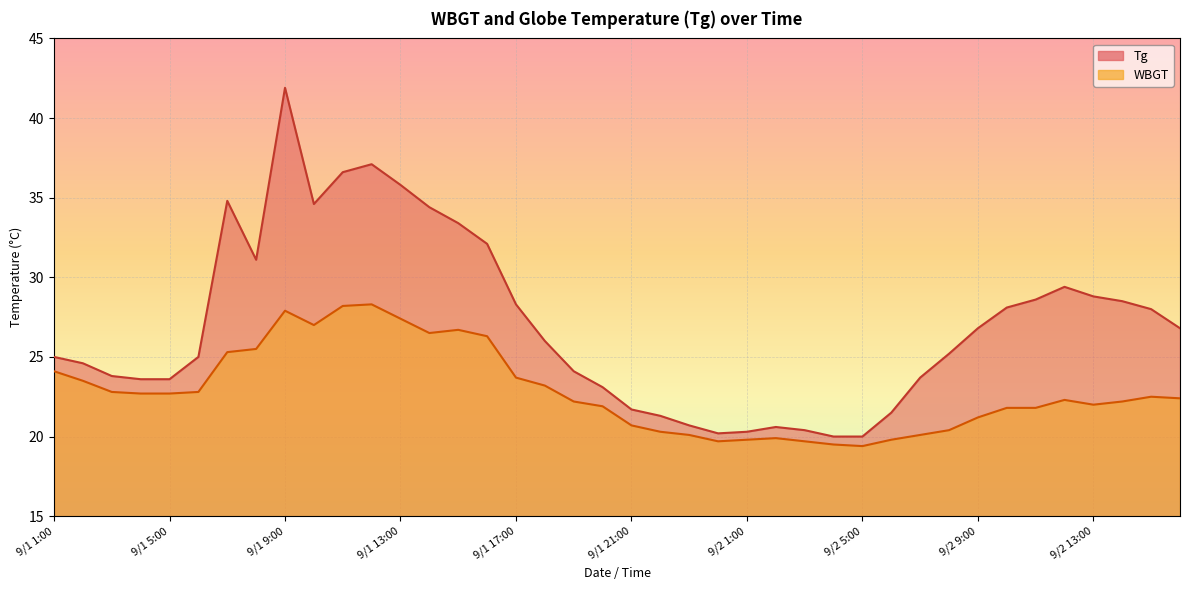

How many lines are shown in the chart?

2